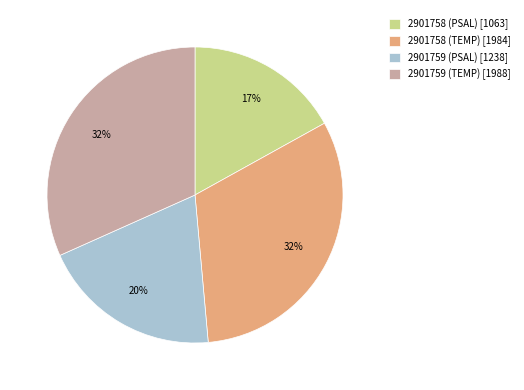

Which has a higher value, 2901759 (PSAL) or 2901758 (TEMP)?

2901758 (TEMP)